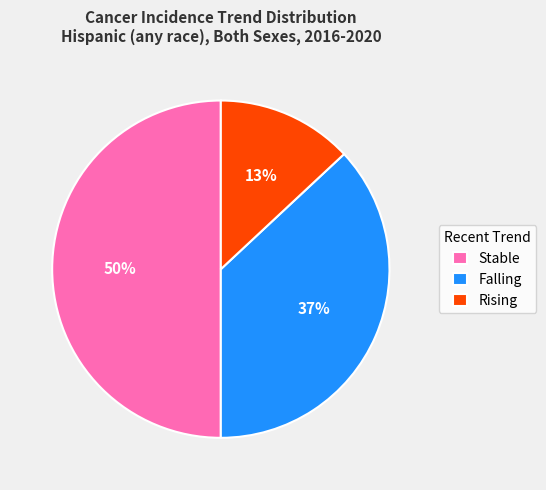

Combined, do Stable and Rising account for over 50%?

Yes